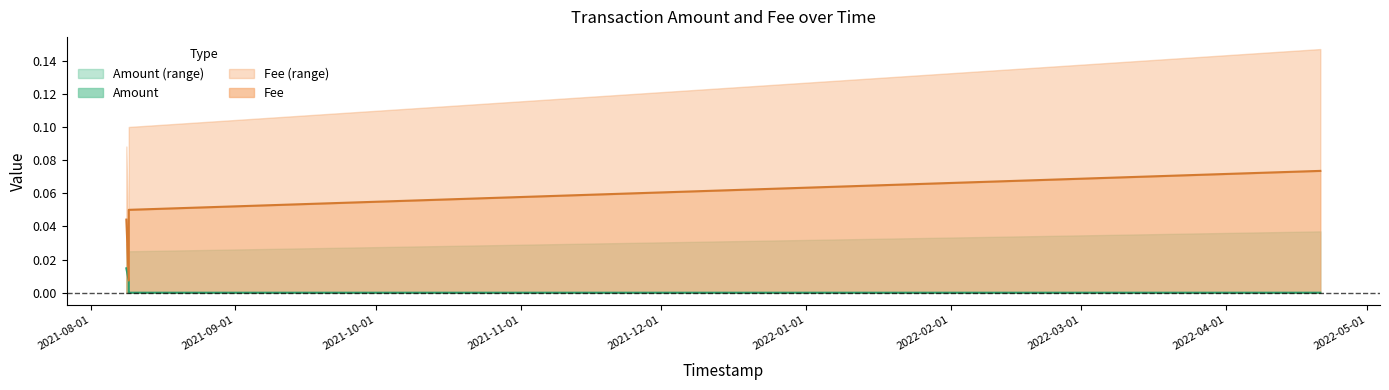

Where is the first local minimum for Amount?

2021-08-09 04:28:40